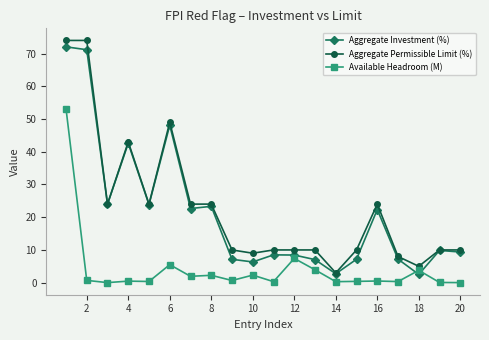

True or false: Aggregate Permissible Limit (%) and Available Headroom (M) intersect in this chart.

False